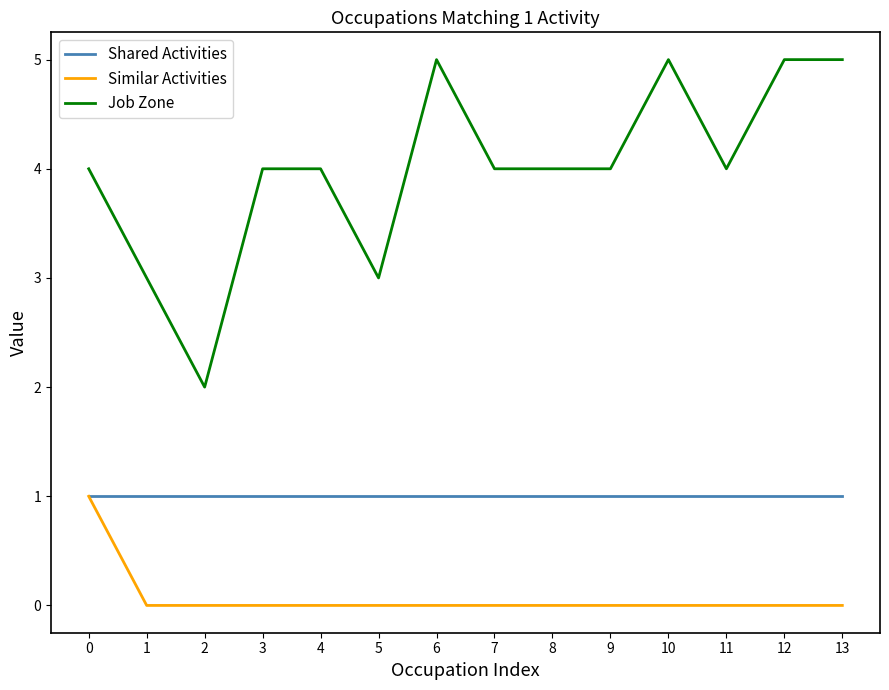

True or false: Job Zone and Similar Activities cross at least once.

False